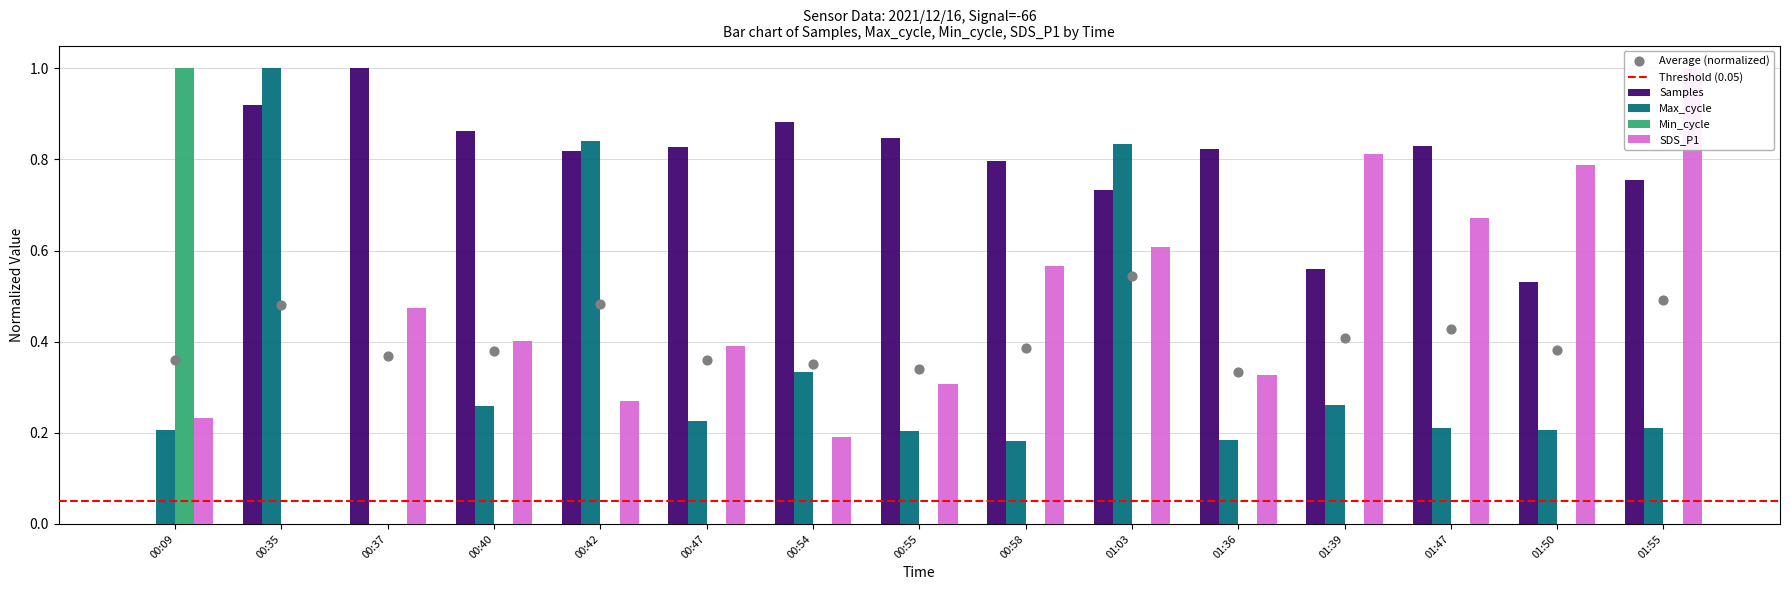

Which series contains the lowest Y value?

Samples